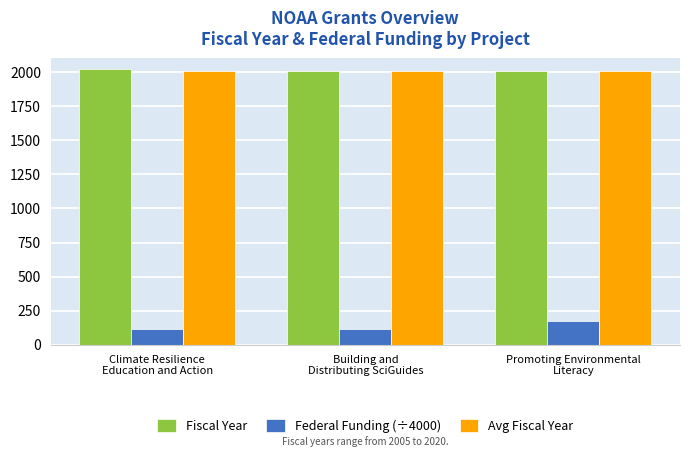

True or false: Avg Fiscal Year has a value of 518.1 at Promoting Environmental
Literacy.

False